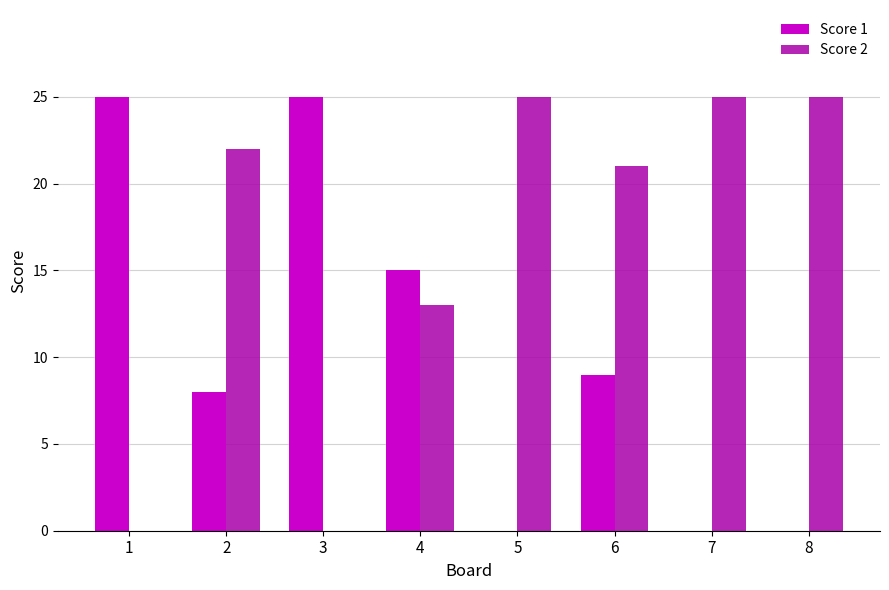

What is the sum of the Score 1 values at 1 and 7?

25